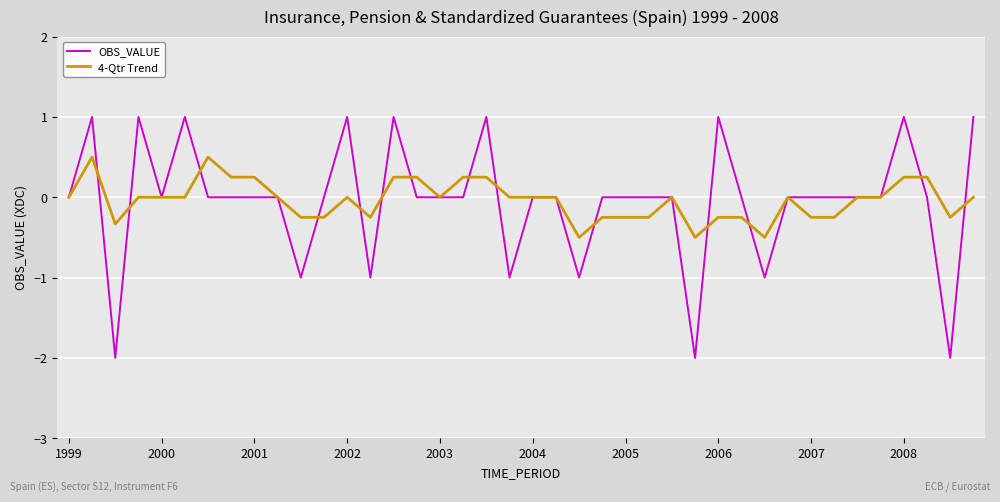

What is the sum of all OBS_VALUE values?

-2.0